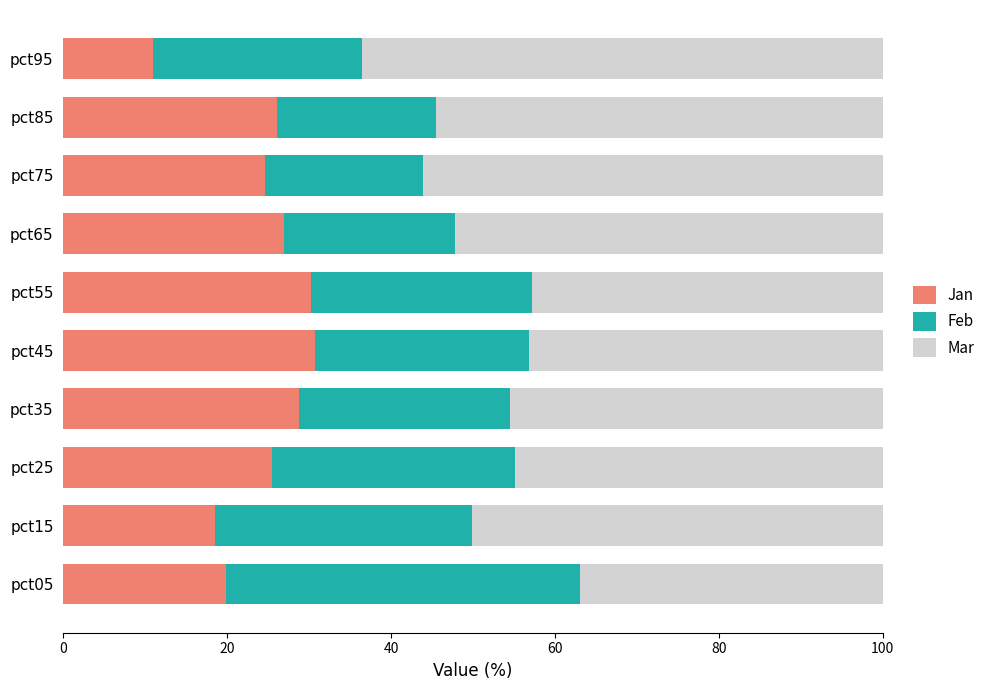

What is the sum of all Jan values?

242.0